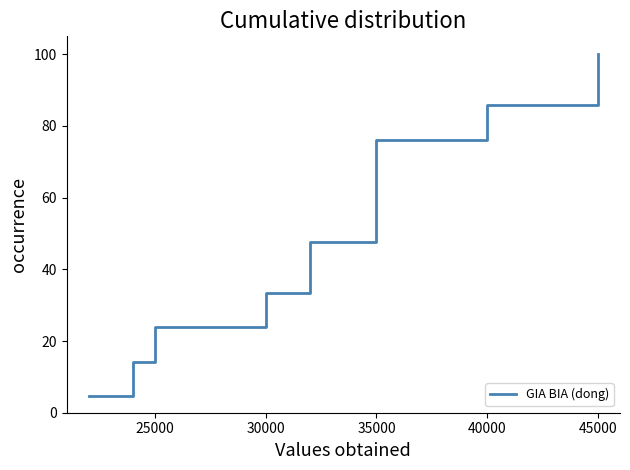

True or false: there are more than 0 points higher than both neighbors.

False